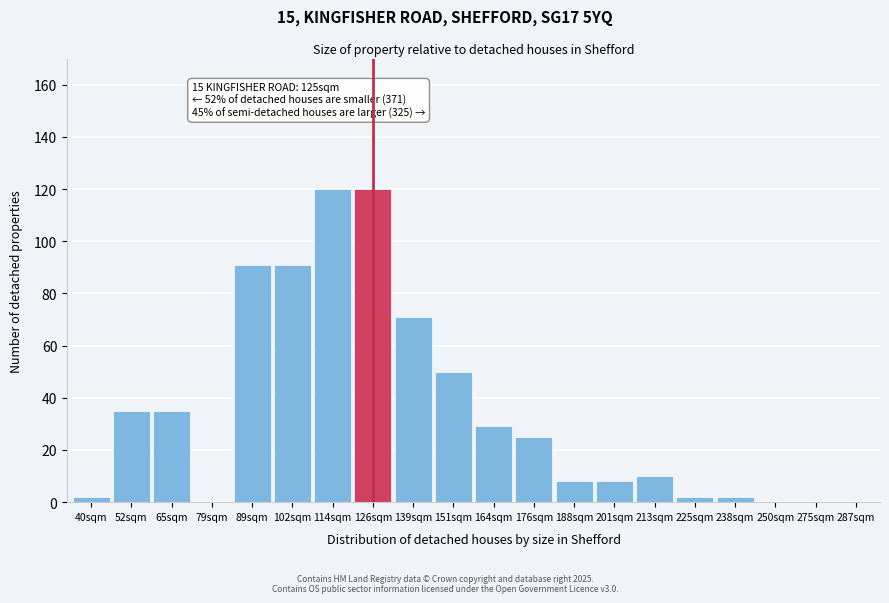

Reading right to left, what are all the values shown in this chart?

287sqm=0	275sqm=0	250sqm=0	238sqm=2	225sqm=2	213sqm=10	201sqm=8	188sqm=8	176sqm=25	164sqm=29	151sqm=50	139sqm=71	126sqm=120	114sqm=120	102sqm=91	89sqm=91	79sqm=0	65sqm=35	52sqm=35	40sqm=2